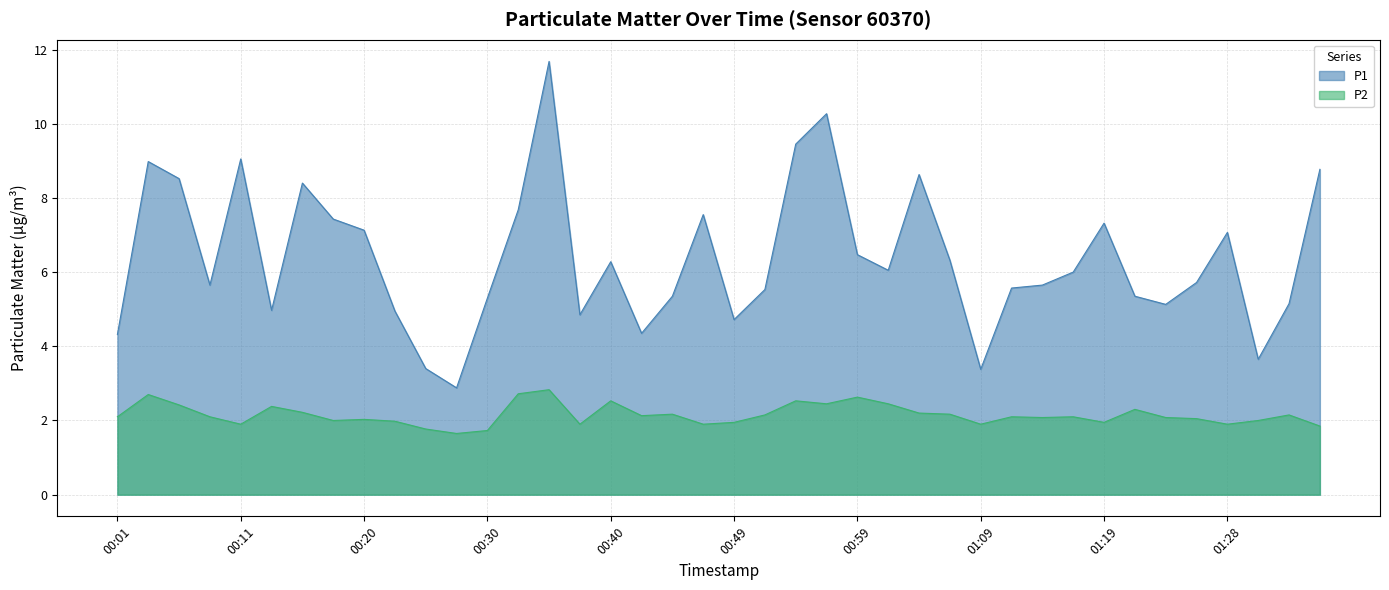

What are all the series names shown in the legend?

P1, P2